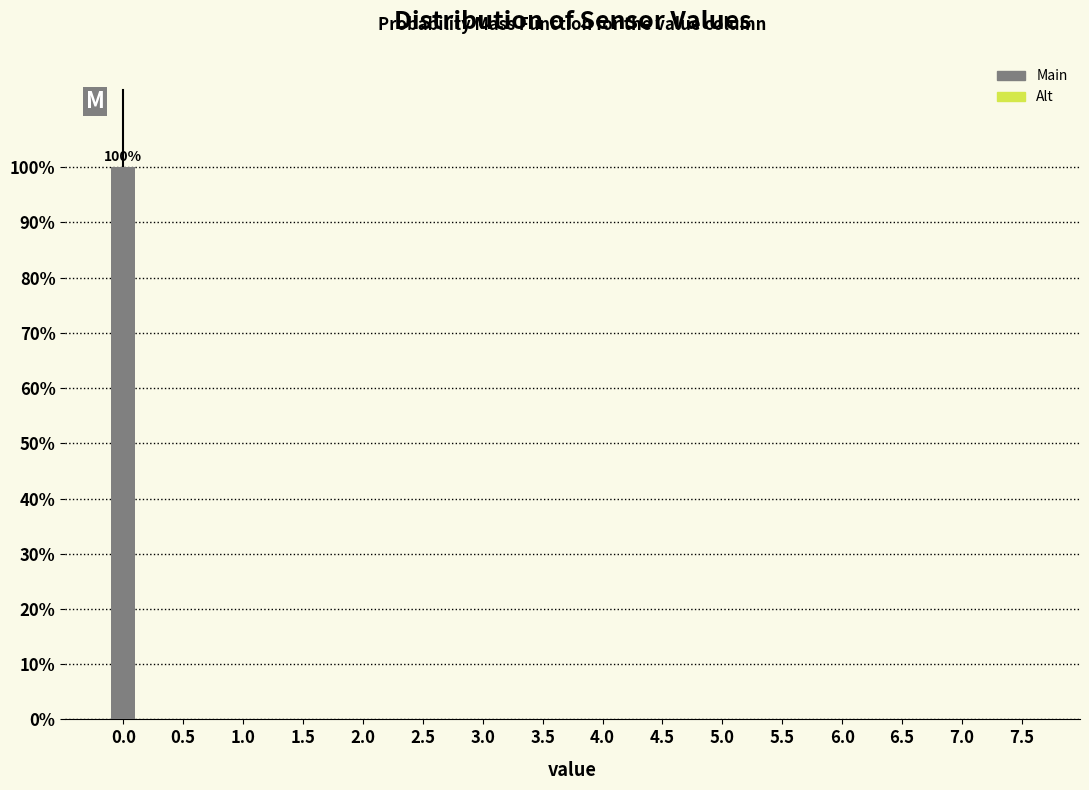

Reading left to right, list all the values displayed in this chart.

0.0=100	0.5=0	1.0=0	1.5=0	2.0=0	2.5=0	3.0=0	3.5=0	4.0=0	4.5=0	5.0=0	5.5=0	6.0=0	6.5=0	7.0=0	7.5=0